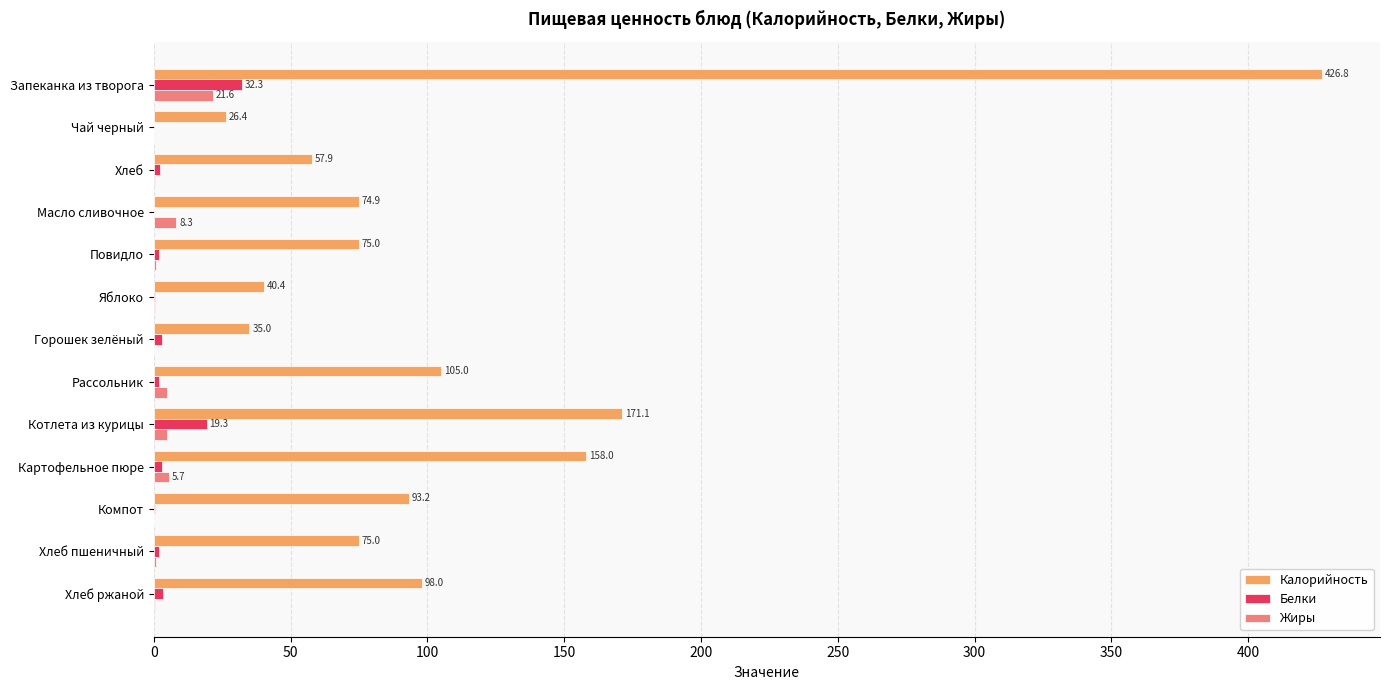

What is the highest value of the Жиры series?

21.6